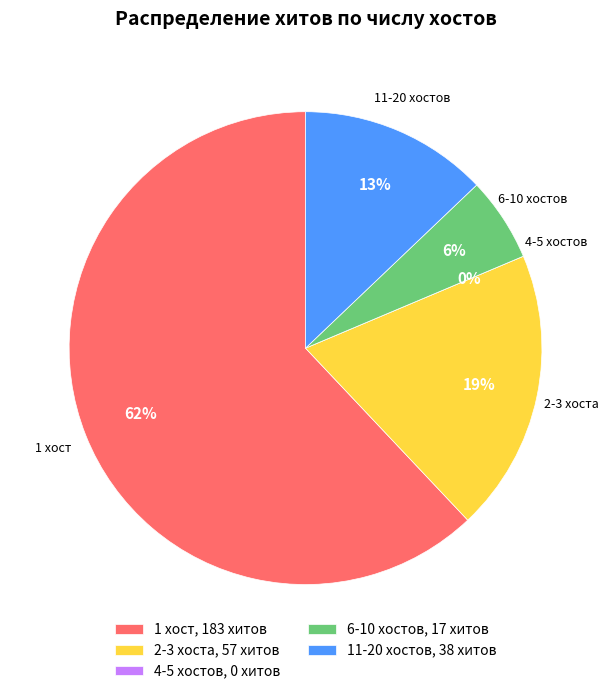

What is the largest slice in the pie chart?

Хосты 1